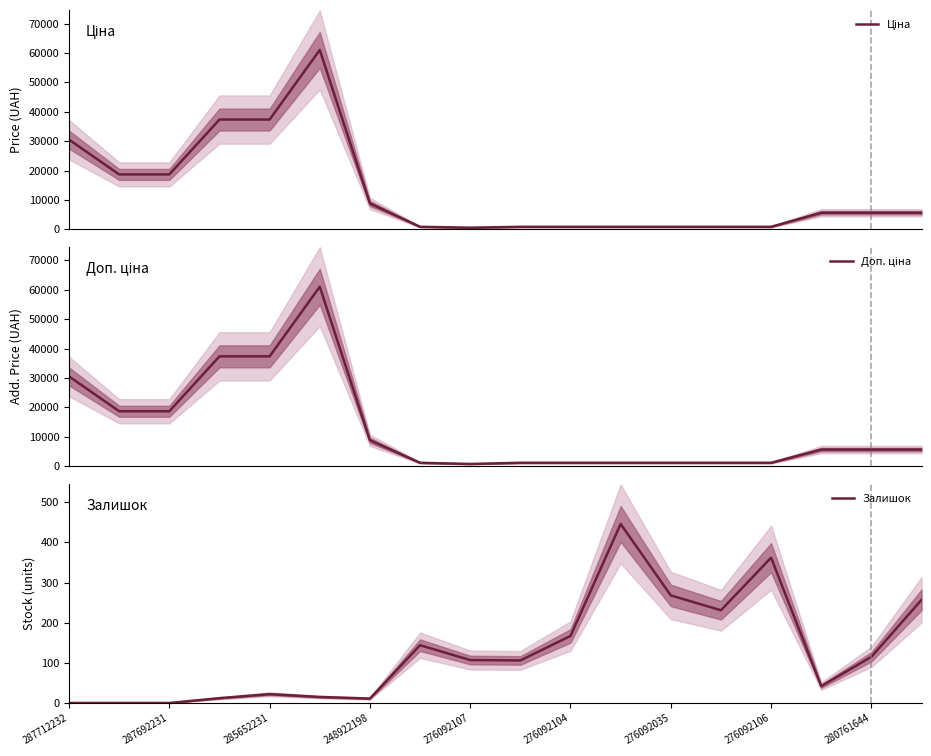

How many distinct data groups are displayed?

3